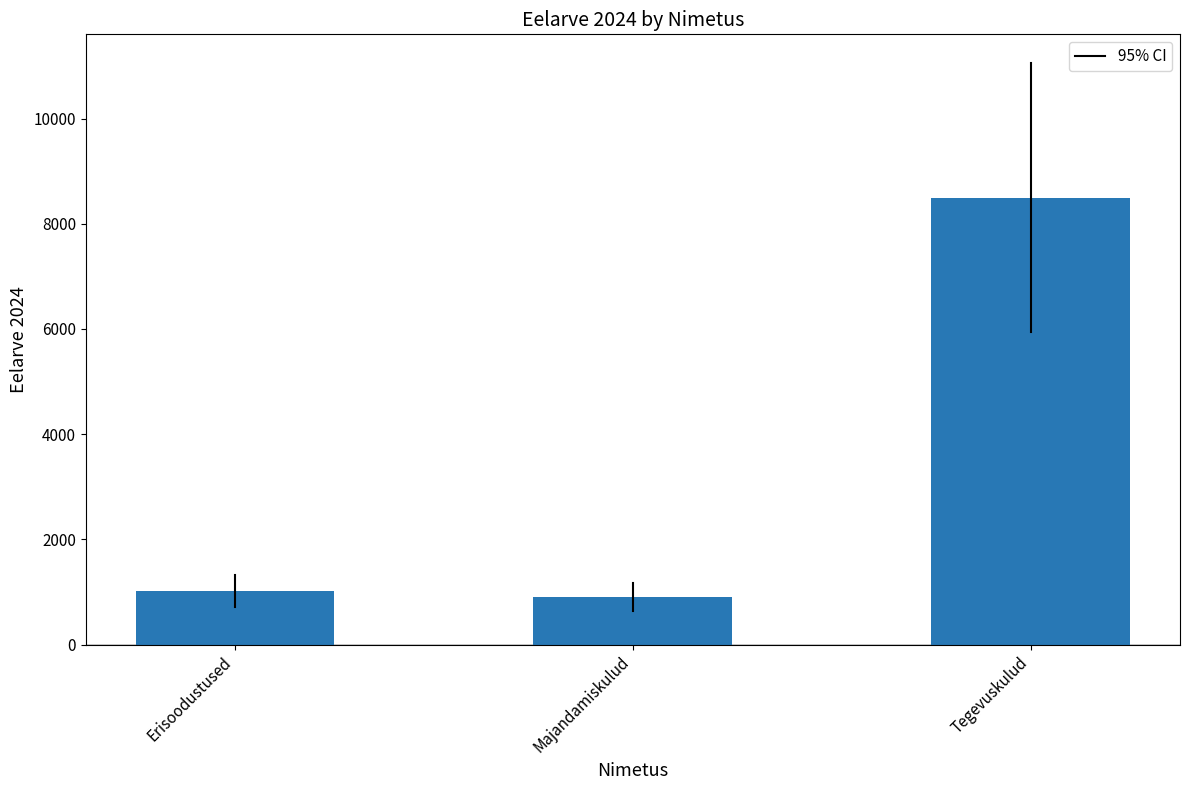

Reading left to right, extract all data points from this chart.

1022	902	8500